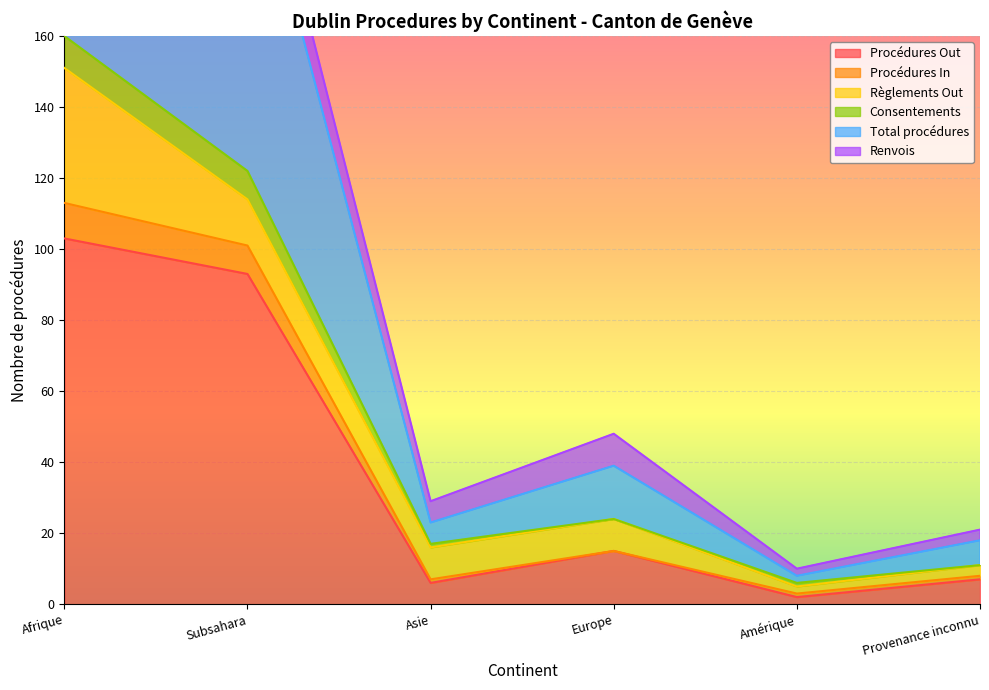

Is it true that Procédures Out equals 7 at Provenance inconnu?

True